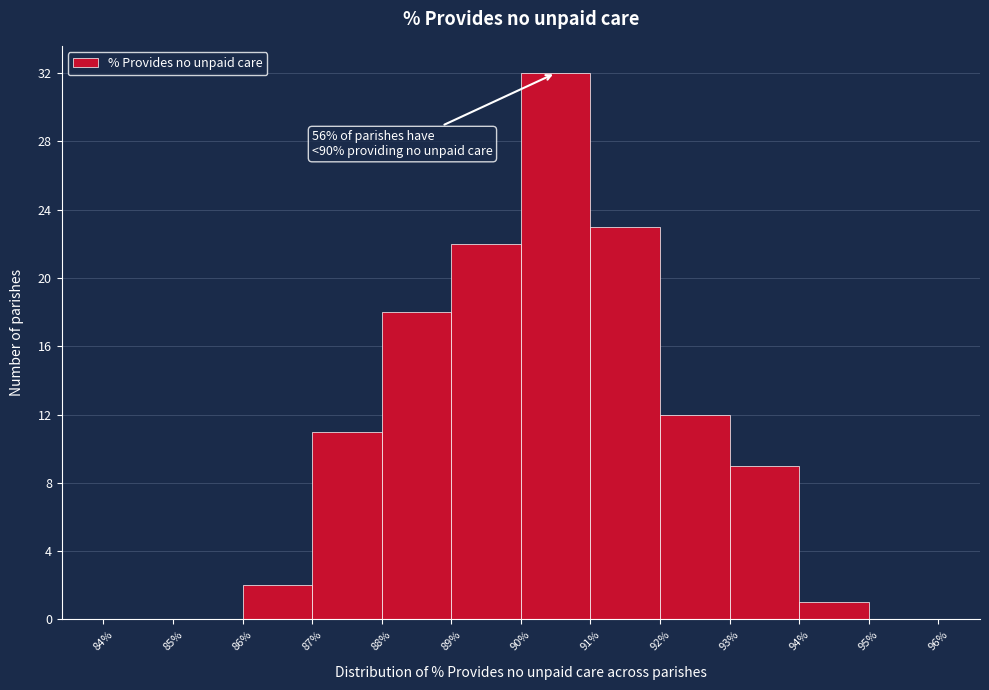

Which range on the x-axis has the tallest bar?

90% to 91%